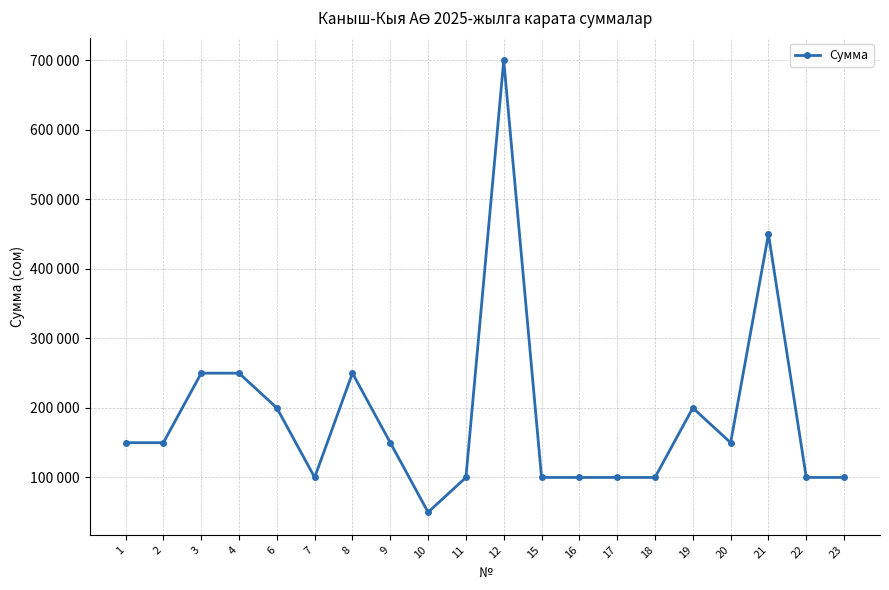

Rank the categories by value from lowest to highest.

10, 7, 11, 15, 16, 17, 18, 22, 23, 1, 2, 9, 20, 6, 19, 3, 4, 8, 21, 12